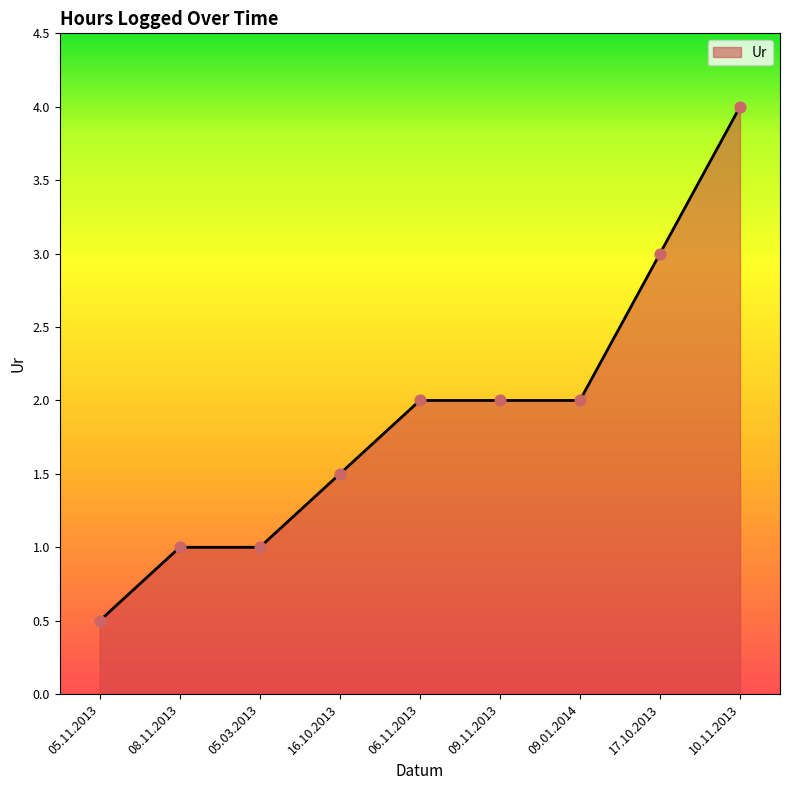

Which has a higher value, 16.10.2013 or 09.11.2013?

09.11.2013